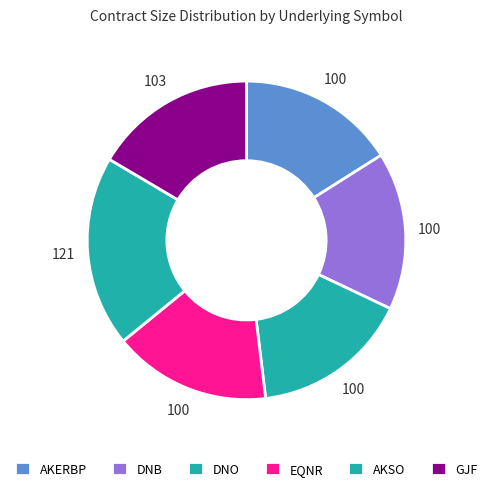

The AKERBP slice represents 16% of the pie. True or false?

True